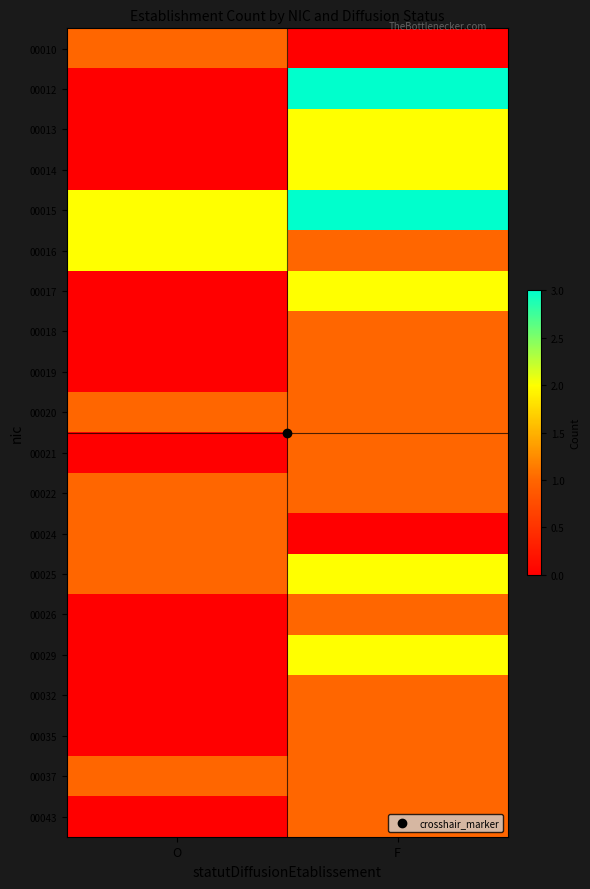

Reading left to right, list all the values displayed in this chart.

00010: O=1	F=0
00012: O=0	F=3
00013: O=0	F=2
00014: O=0	F=2
00015: O=2	F=3
00016: O=2	F=1
00017: O=0	F=2
00018: O=0	F=1
00019: O=0	F=1
00020: O=1	F=1
00021: O=0	F=1
00022: O=1	F=1
00024: O=1	F=0
00025: O=1	F=2
00026: O=0	F=1
00029: O=0	F=2
00032: O=0	F=1
00035: O=0	F=1
00037: O=1	F=1
00043: O=0	F=1